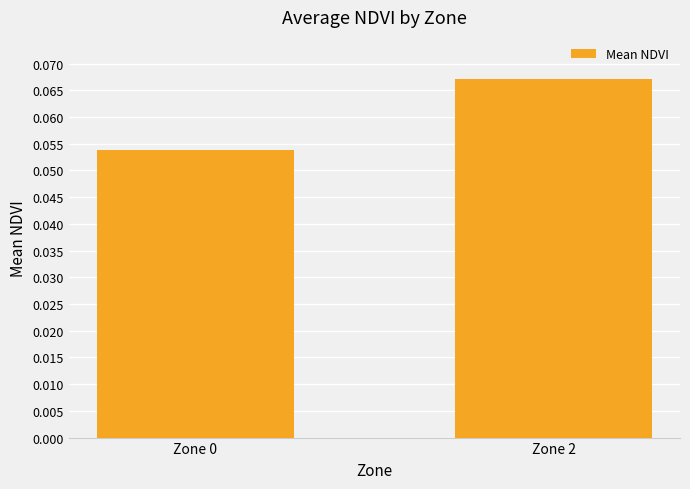

Rank the categories by value from highest to lowest.

Zone 2, Zone 0